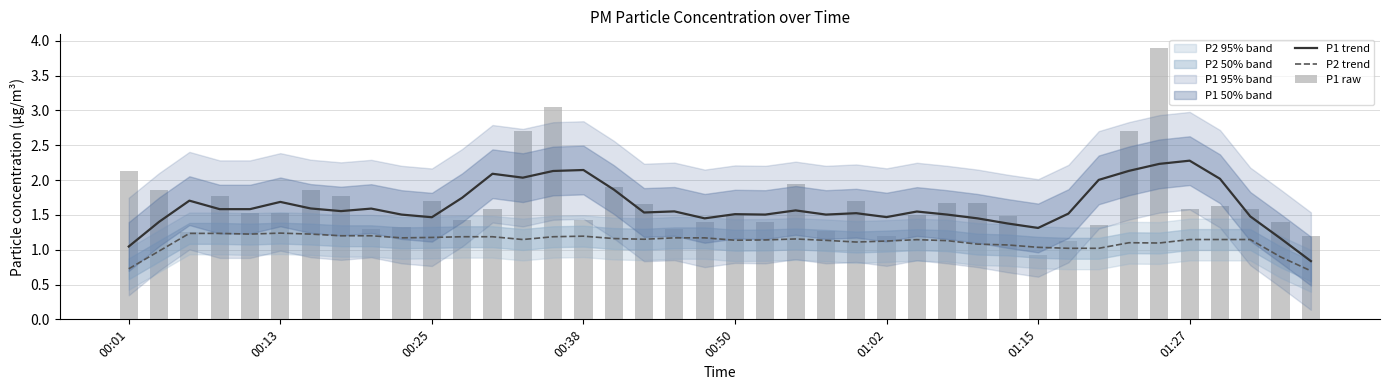

How many data points in P1 trend are less than 1?

1